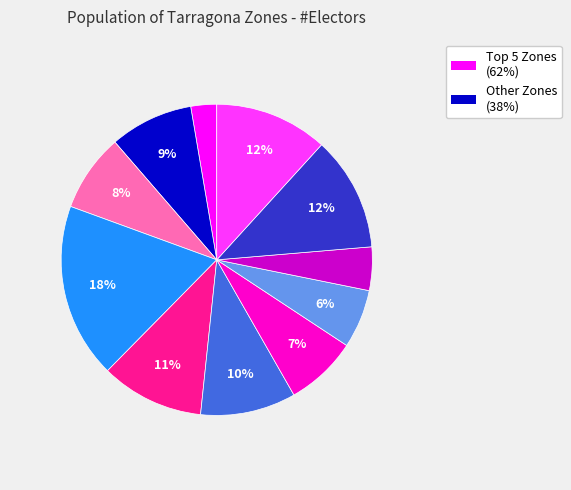

Is there a majority slice in this chart?

No